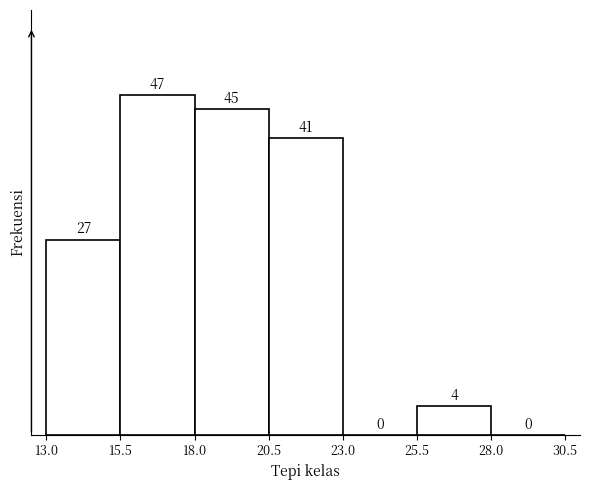

What is the height of the bar covering 25.5 to 28.0 on the x-axis?

4